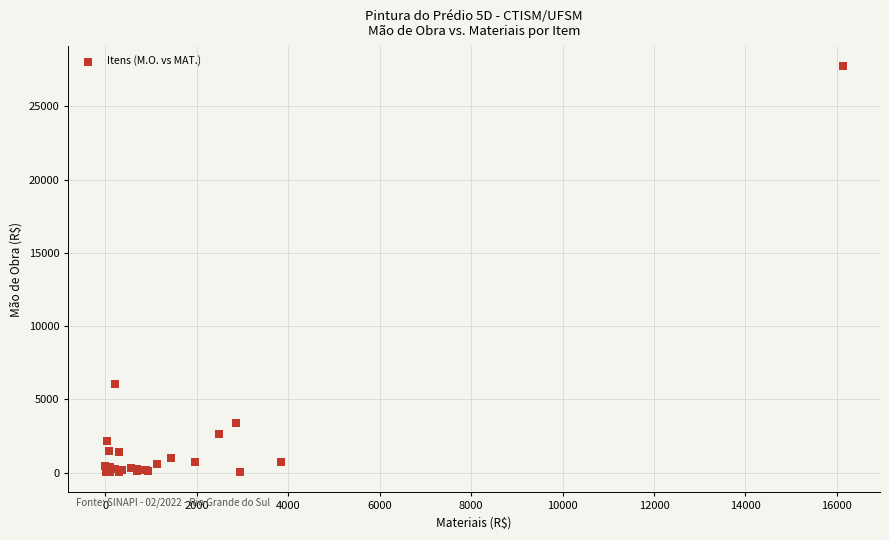

What Y value in the scatter plot is closest to 13875?

6046.4